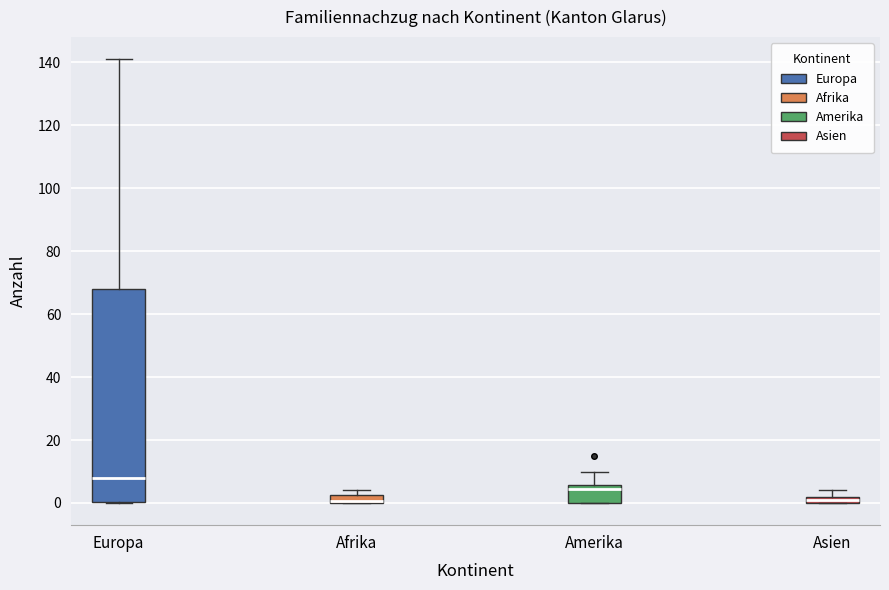

Which box is the tallest, from its lower edge to its upper edge?

Europa